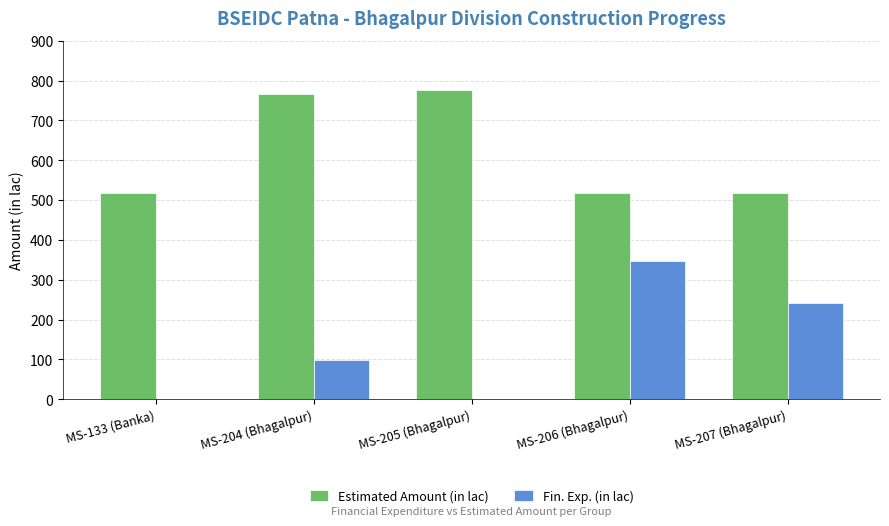

Between MS-133 (Banka) and MS-205 (Bhagalpur), which series saw the biggest shift?

Estimated Amount (in lac)